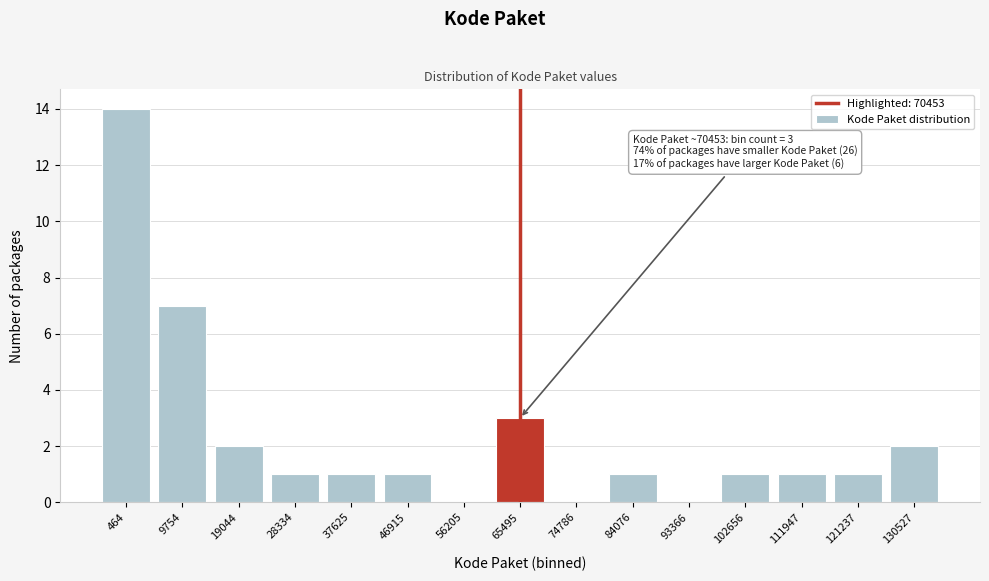

Reading right to left, what are all the values shown in this chart?

130527=2	121237=1	111947=1	102656=1	93366=0	84076=1	74786=0	65495=3	56205=0	46915=1	37625=1	28334=1	19044=2	9754=7	464=14